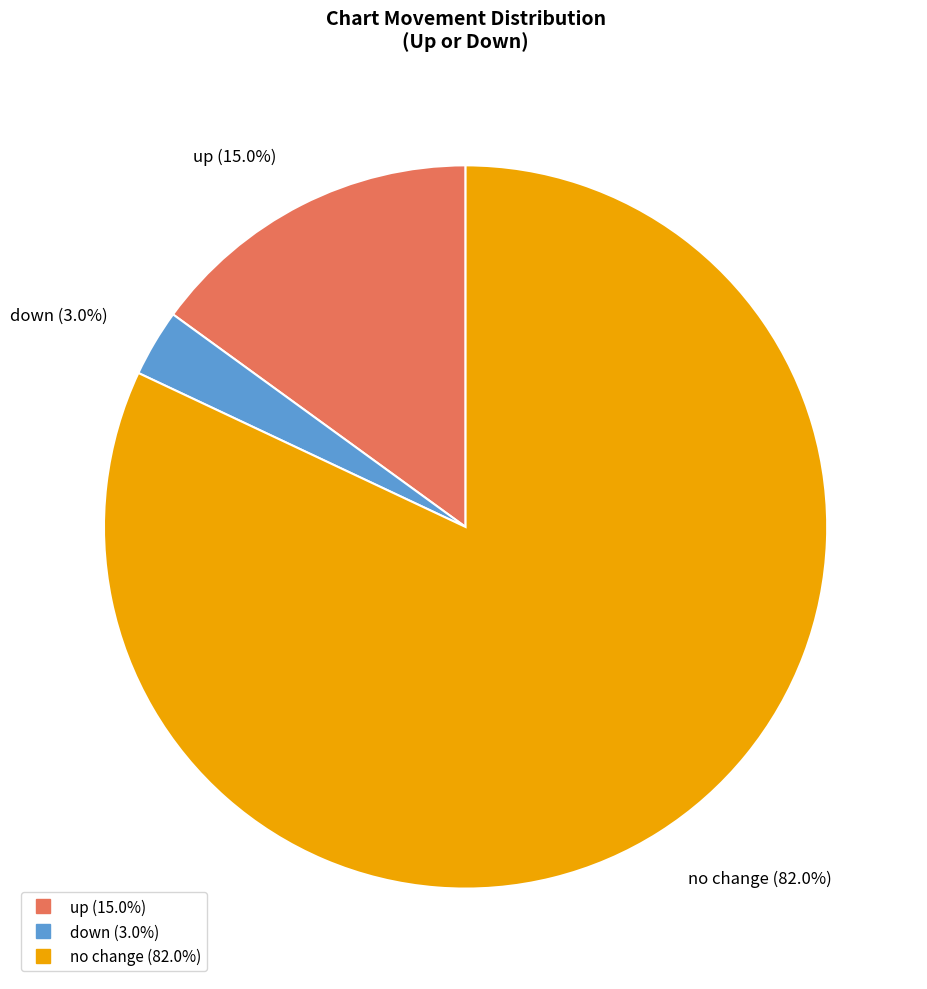

Is there a majority slice in this chart?

Yes